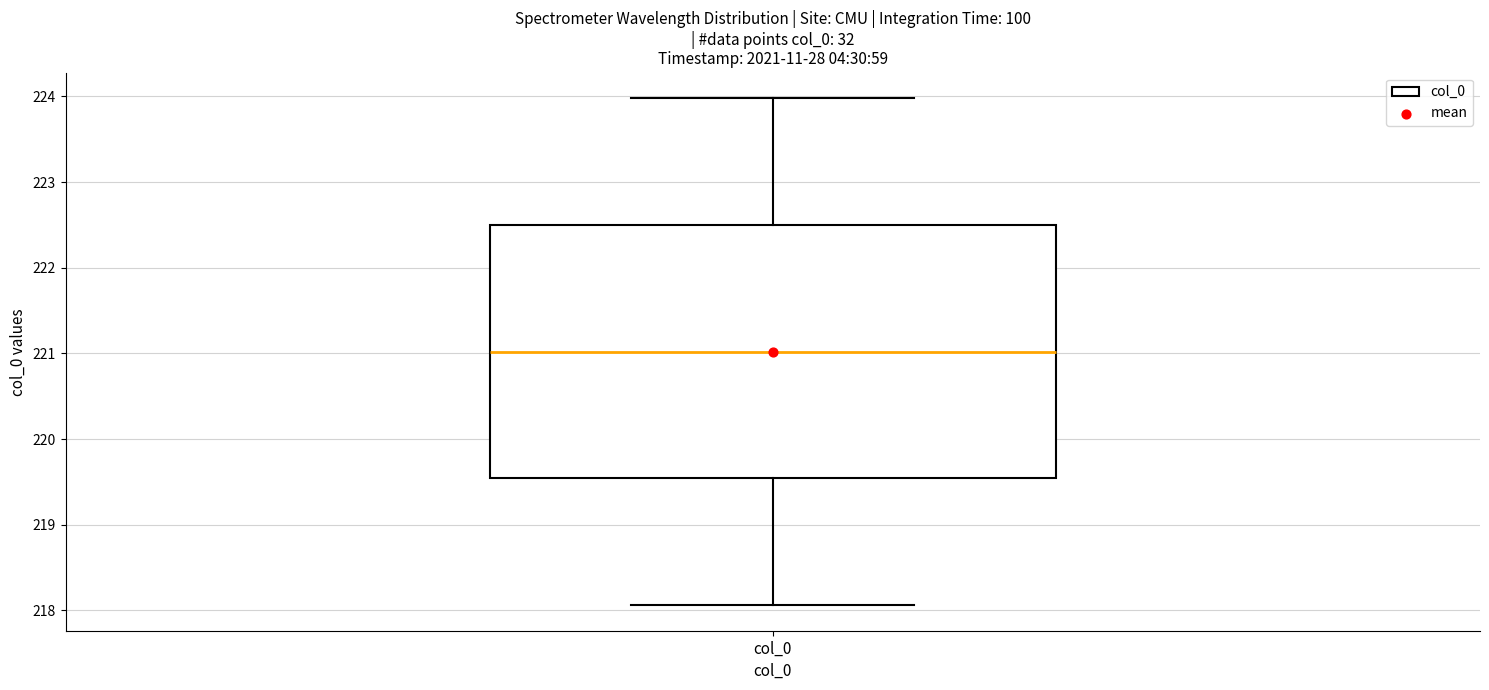

Where is the upper edge of the box for col_0 on the y-axis? The values are not printed on the chart, so give them approximately, as read against the axis.

222.5